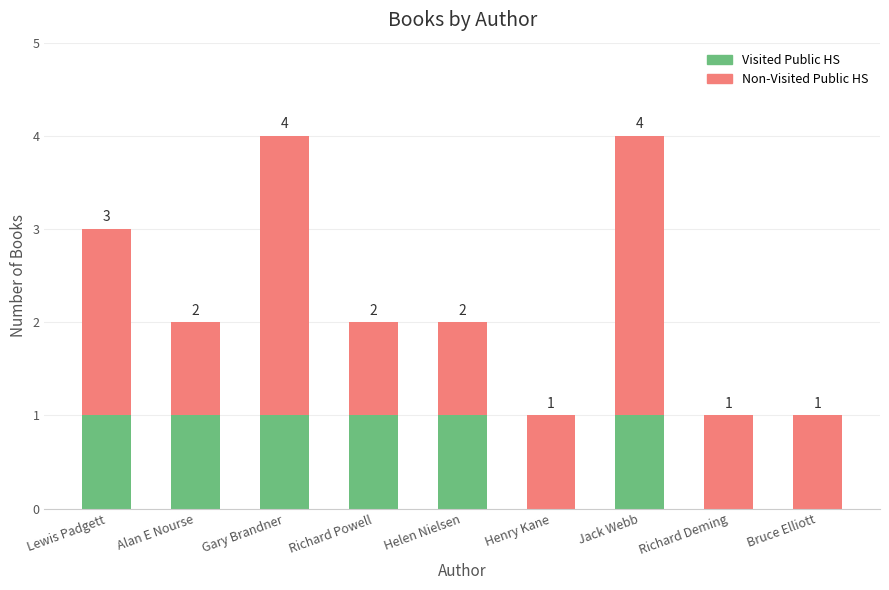

Are the bars grouped side by side (vs. stacked)?

No